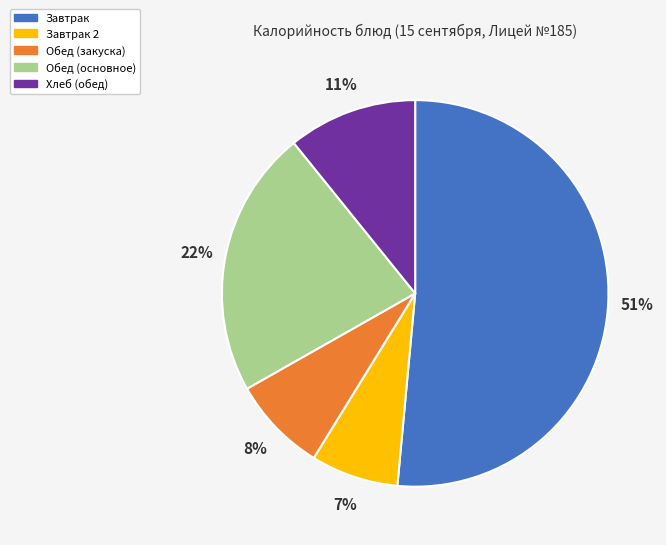

How many segments does this pie chart have?

5